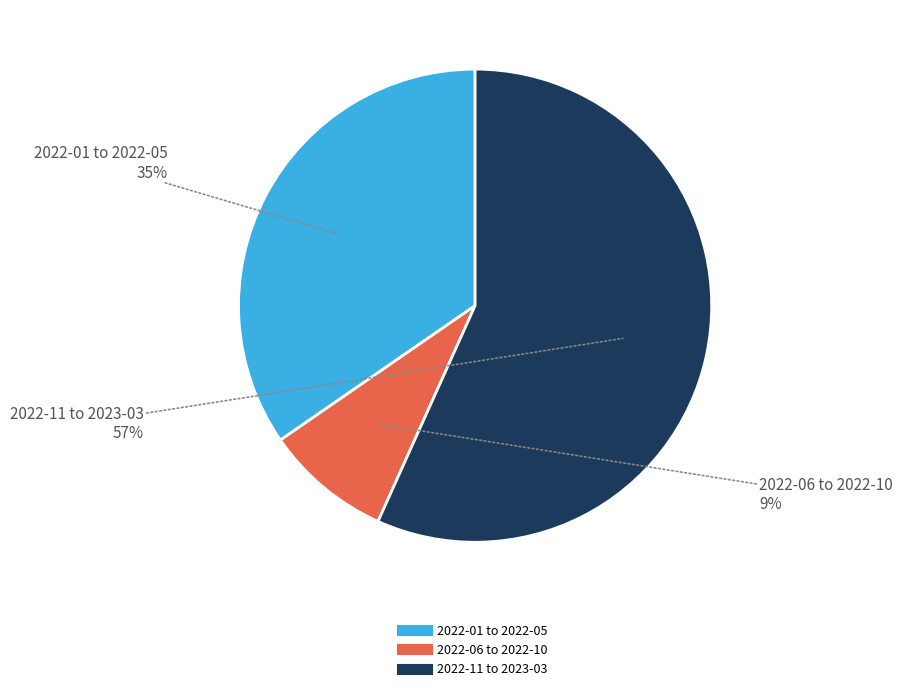

Is there a majority slice in this chart?

Yes